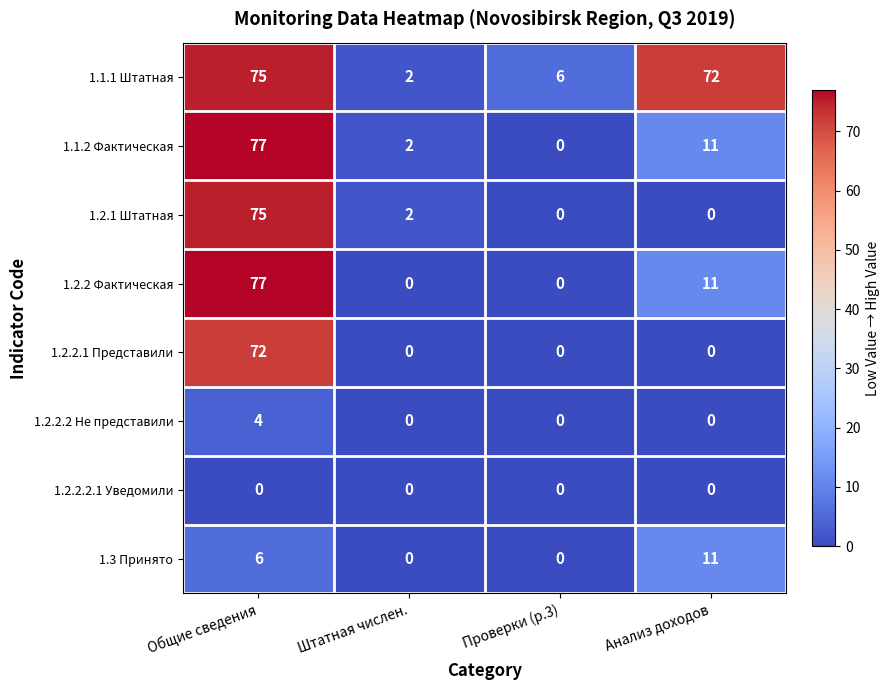

The value of 1.2.2 Фактическая at Проверки (р.3) is -47. True or false?

False